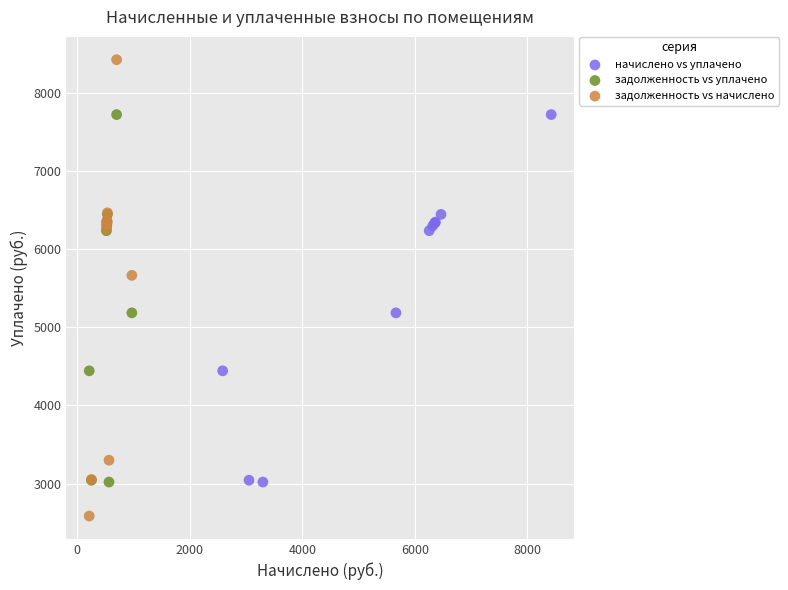

Which series has the widest spread of Y values?

задолженность vs начислено